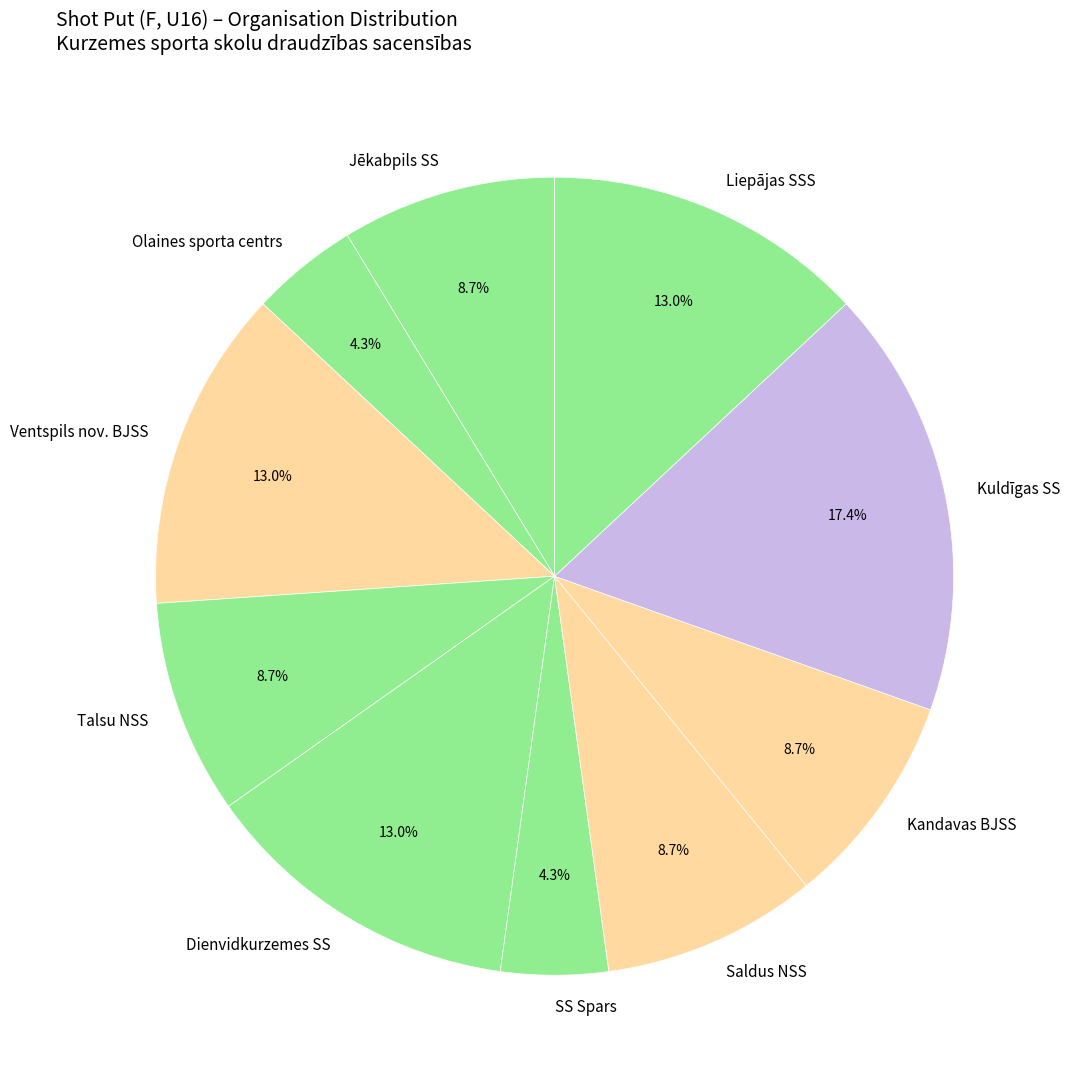

Approximately how many times larger is the value at Kandavas BJSS compared to Ventspils nov. BJSS?

0.7